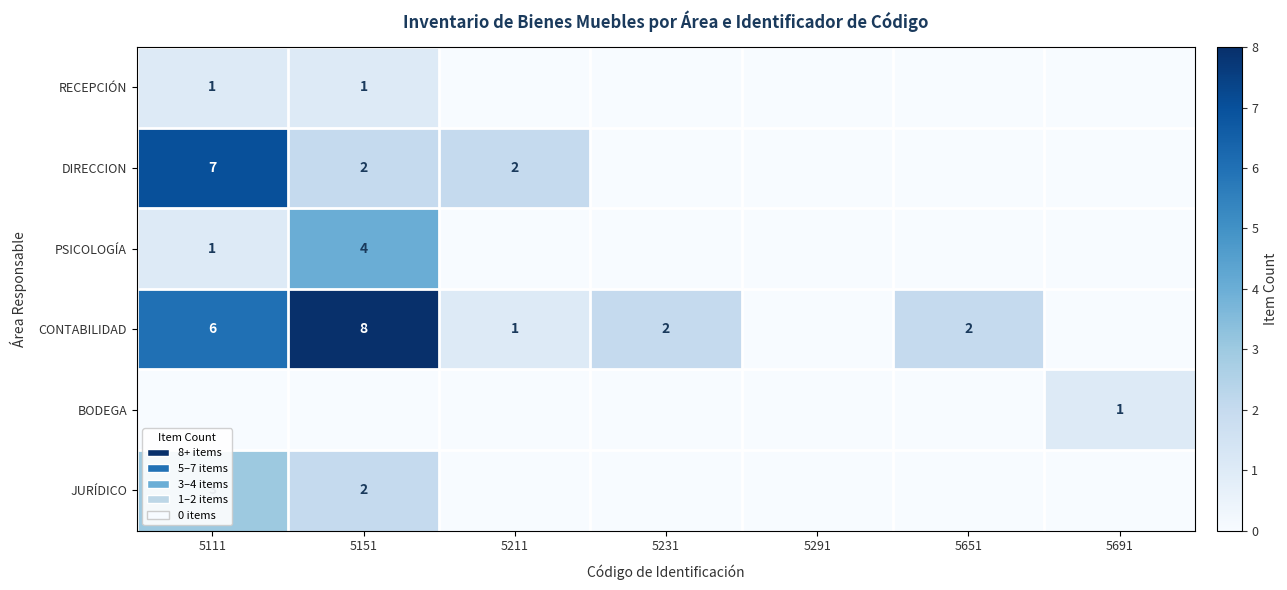

Is it true that CONTABILIDAD equals 1 at 5651?

False